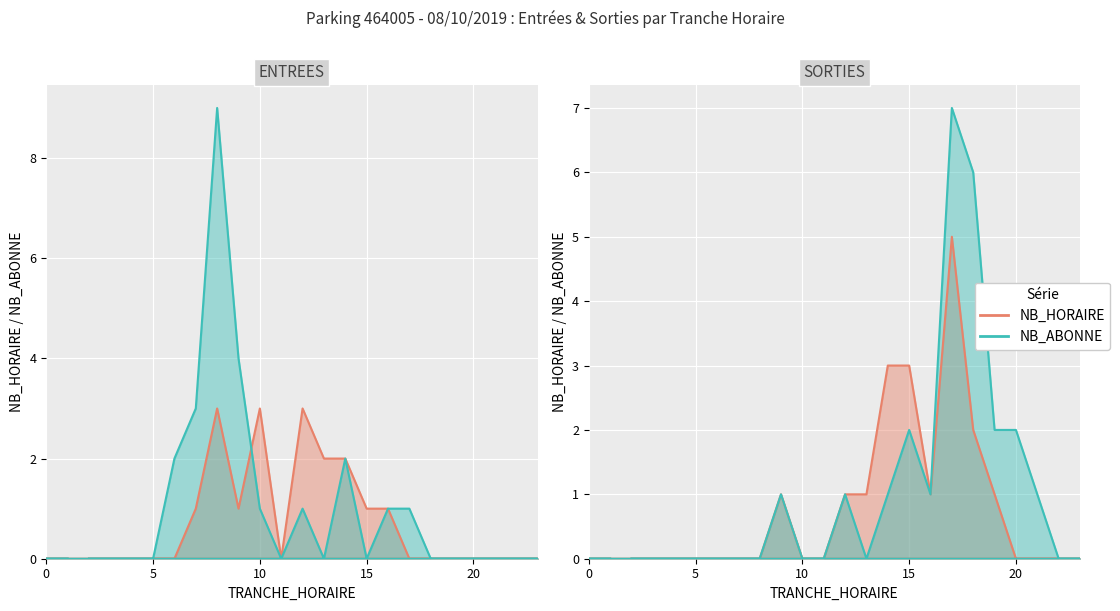

True or false: NB_HORAIRE has a value of 0 at 10.

True